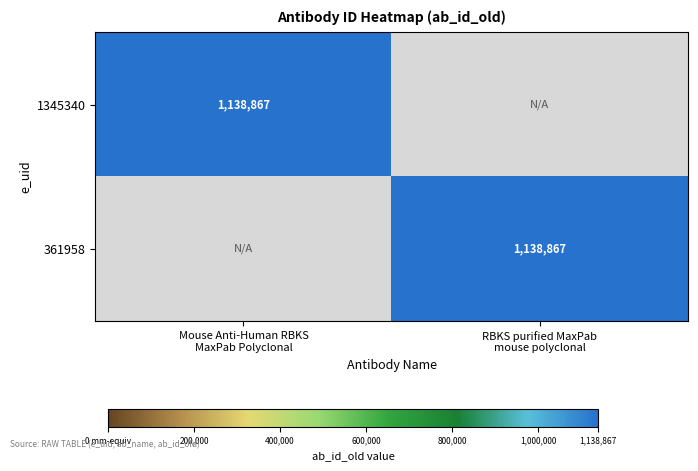

Which has a higher value, RBKS purified MaxPab
mouse polyclonal or Mouse Anti-Human RBKS
MaxPab Polyclonal?

Mouse Anti-Human RBKS
MaxPab Polyclonal